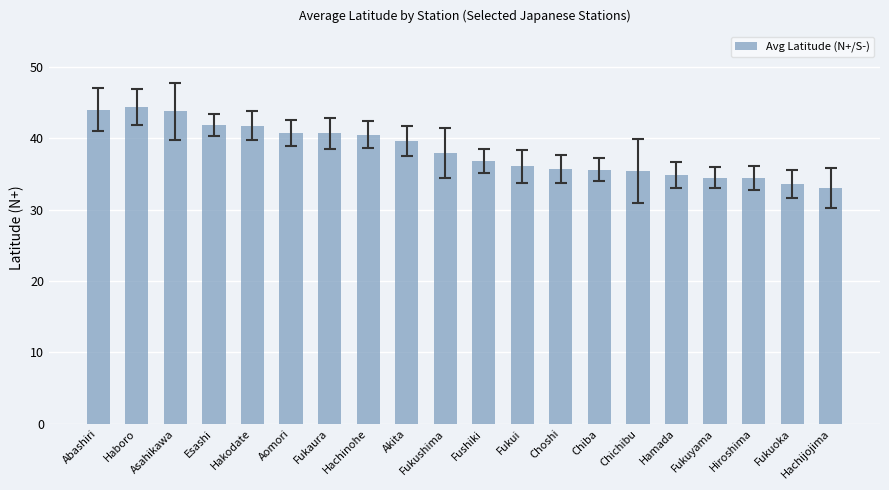

At which label is the value closest to 38?

Fukushima